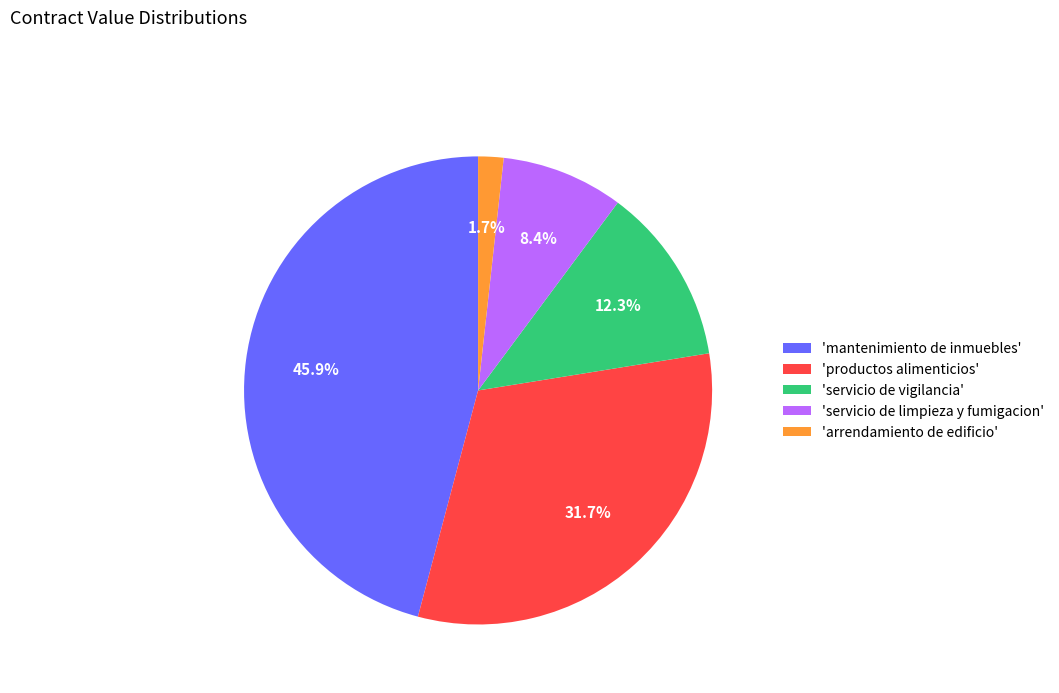

Which slice is the largest?

'mantenimiento de inmuebles'